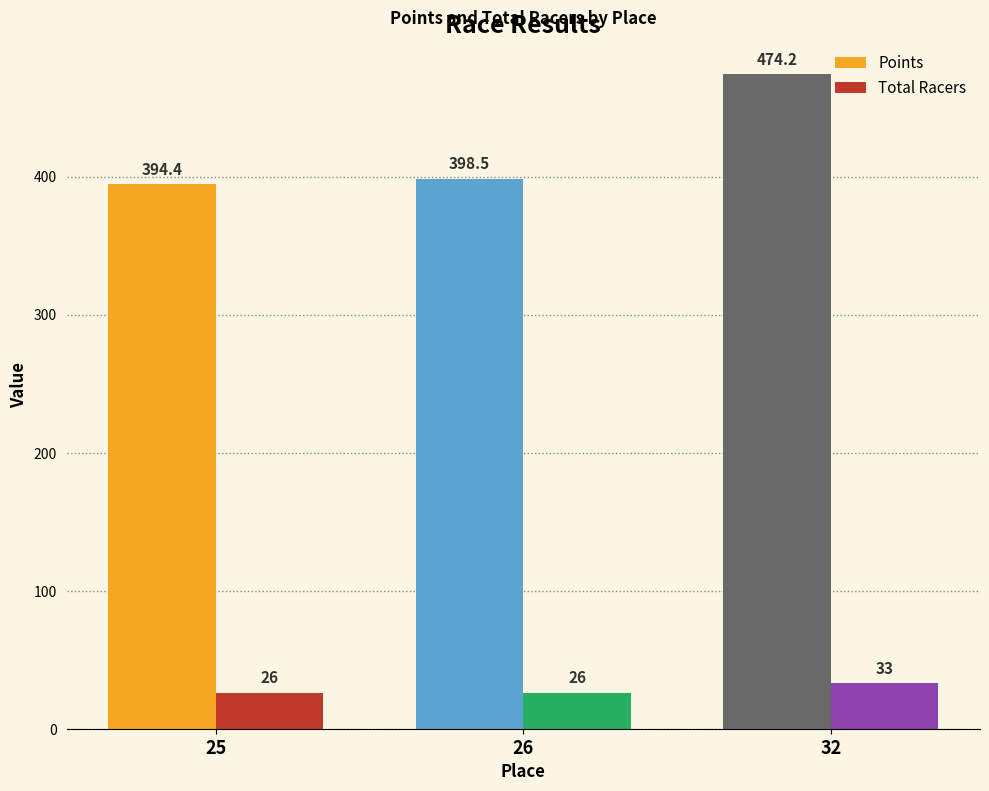

What is the value of the Points bar at the 2nd from the left?

398.5